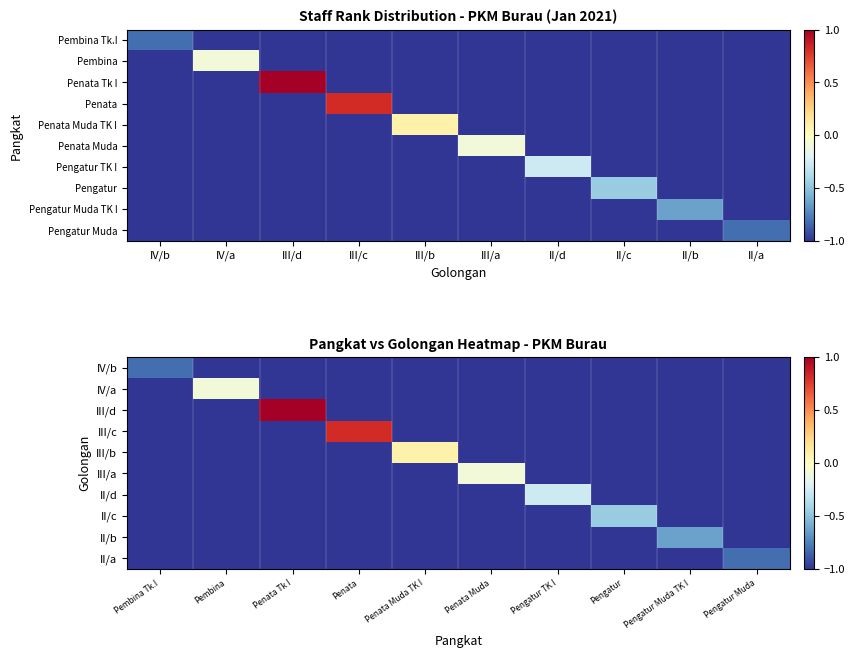

Rank the series by their maximum value, from lowest to highest.

IV/b, II/a, II/b, II/c, II/d, IV/a, III/a, III/b, III/c, III/d